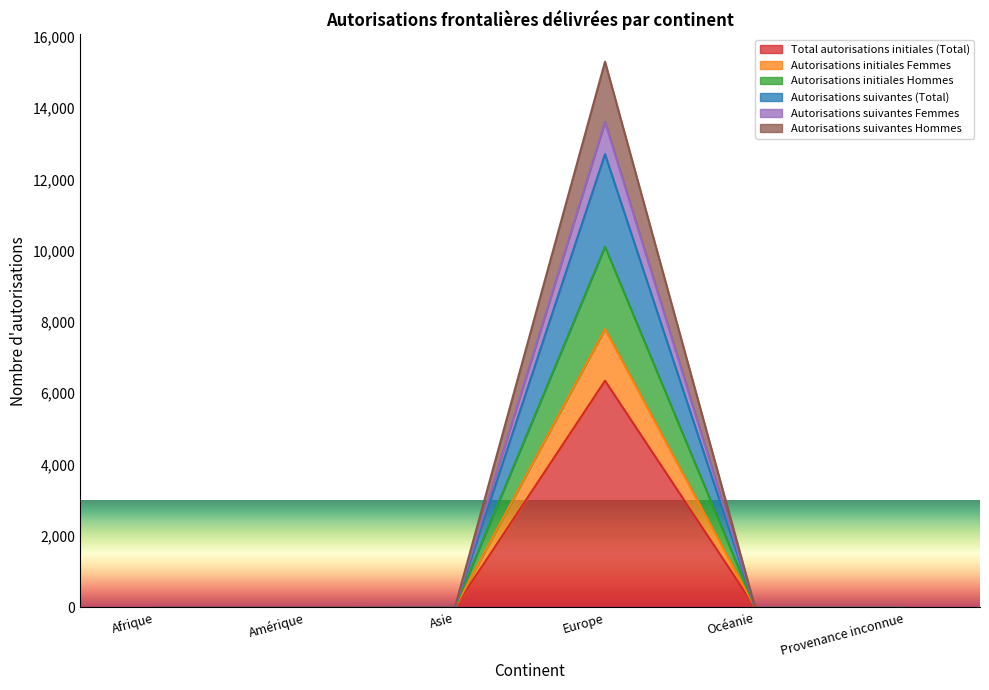

True or false: Autorisations initiales Femmes has a value of 6 at Amérique.

True